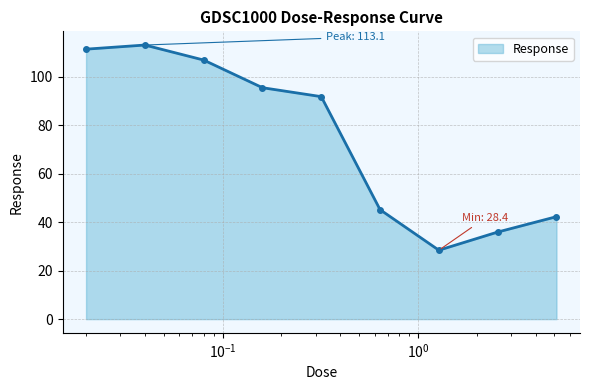

What is the value of the 2nd point from the left?

113.1